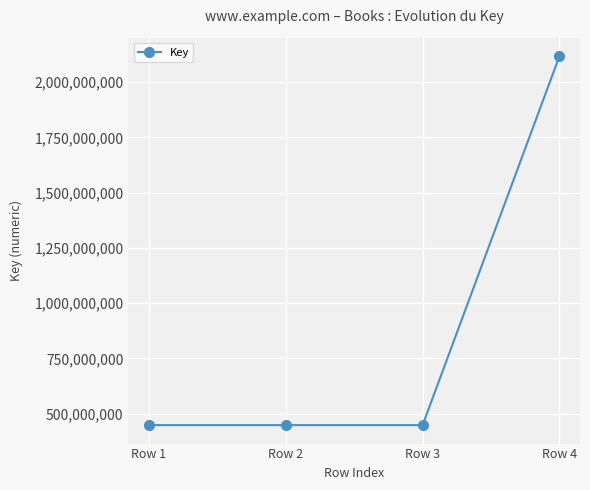

What is the sum of all values?

3461756198